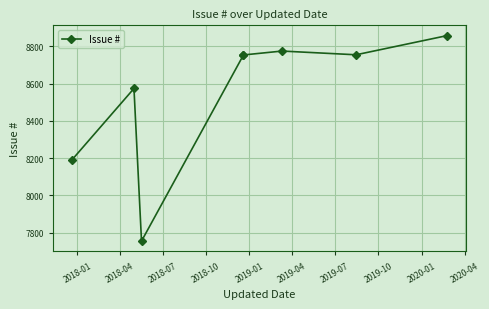

How many values are below 8754?

4